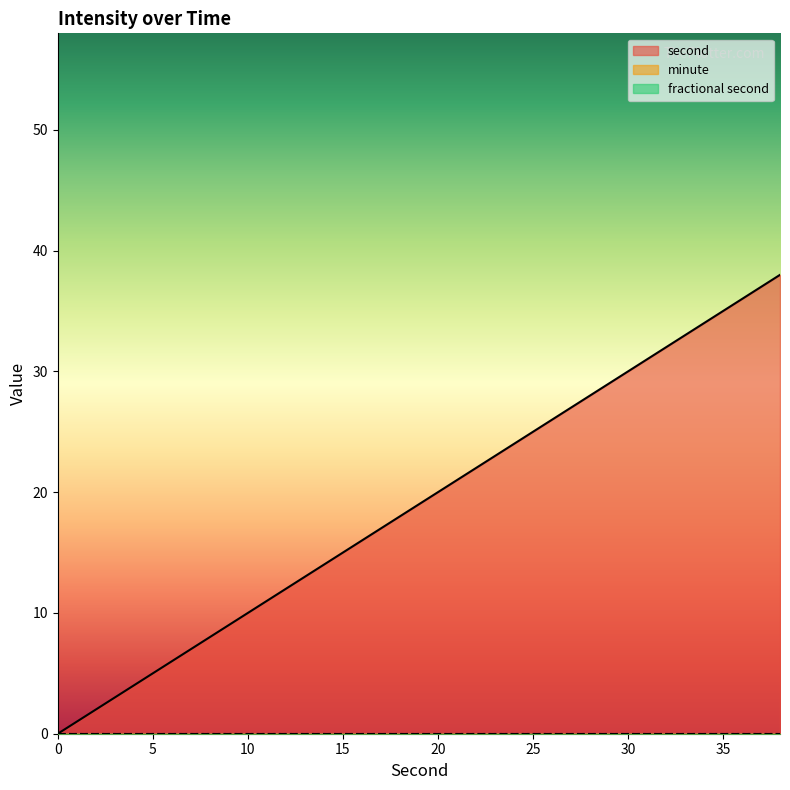

Reading left to right, transcribe all the data shown in this chart.

second: 0	2	4	6	8	10	12	14	16	18	20	22	24	26	28	30	32	34	36	38
minute: 0	0	0	0	0	0	0	0	0	0	0	0	0	0	0	0	0	0	0	0
fractional second: 0	0	0	0	0	0	0	0	0	0	0	0	0	0	0	0	0	0	0	0